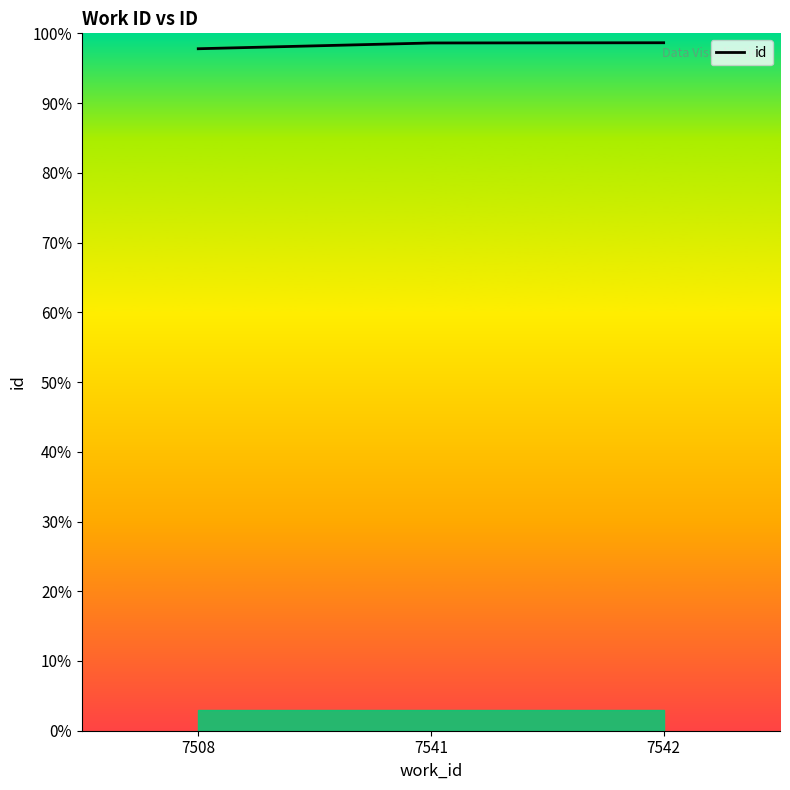

What is the value of the 1st point from the left?

97.8